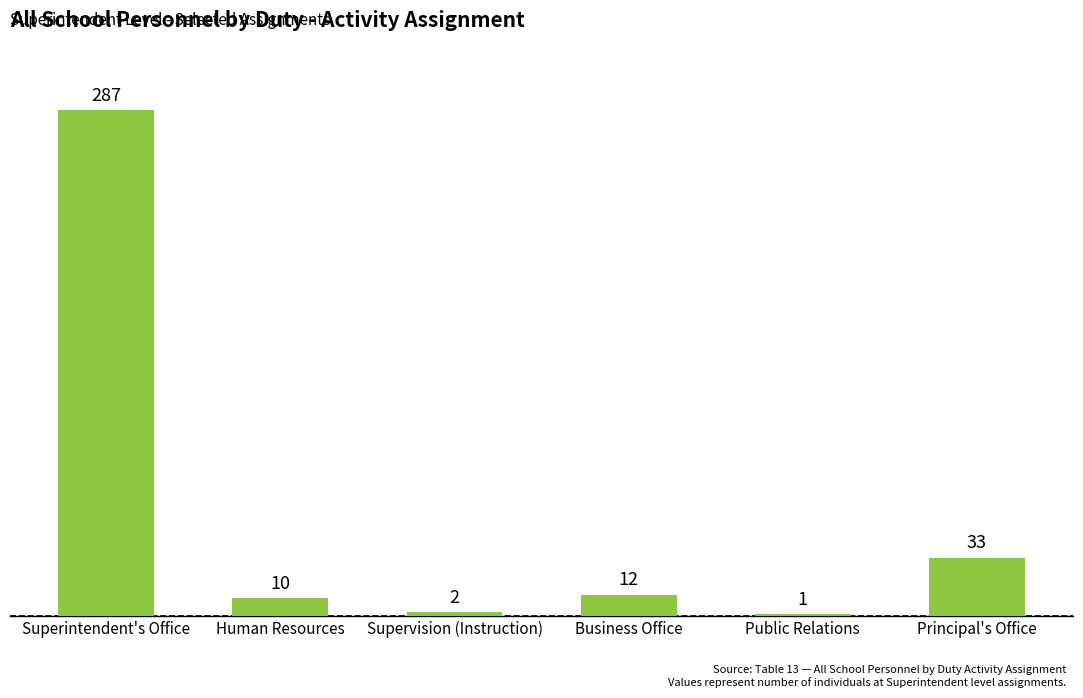

Count the number of categories in the chart.

6